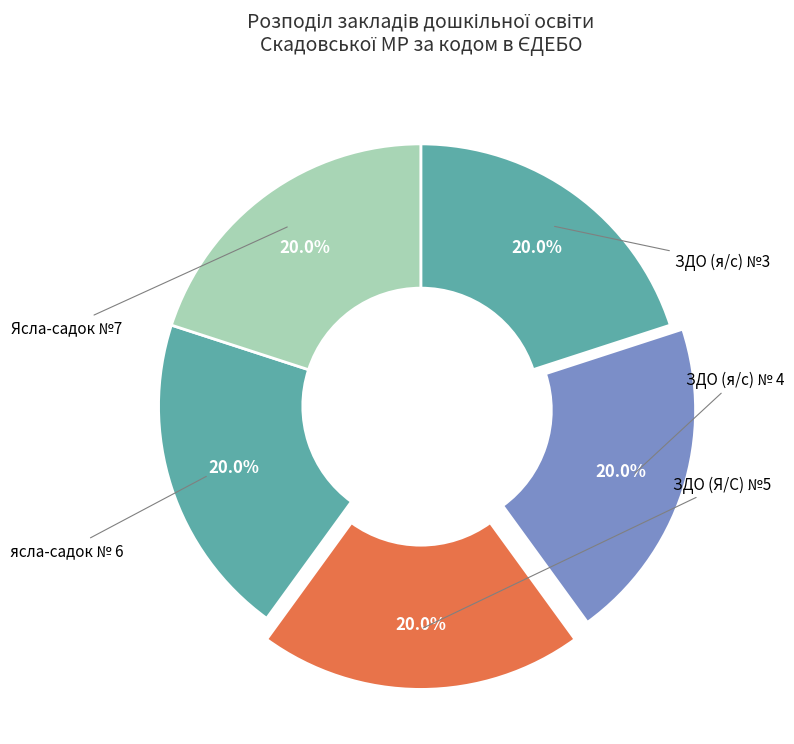

Is the sum of ЗДО (я/с) № 4 and ЗДО (Я/С) №5 greater than half?

No